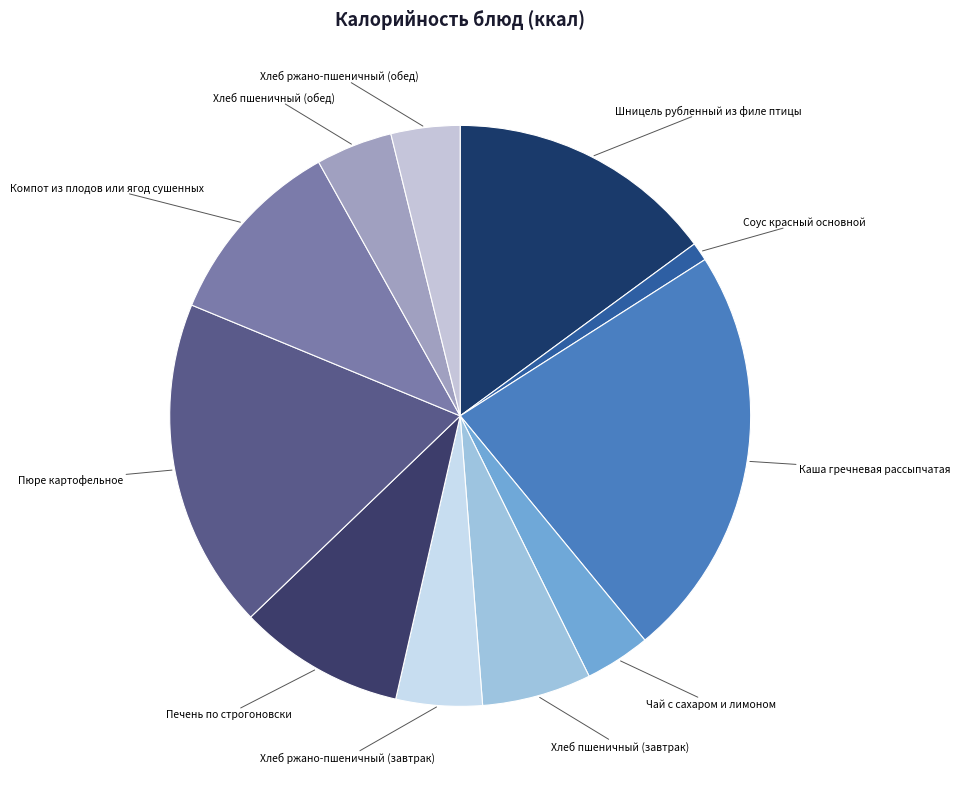

How many segments does this pie chart have?

11